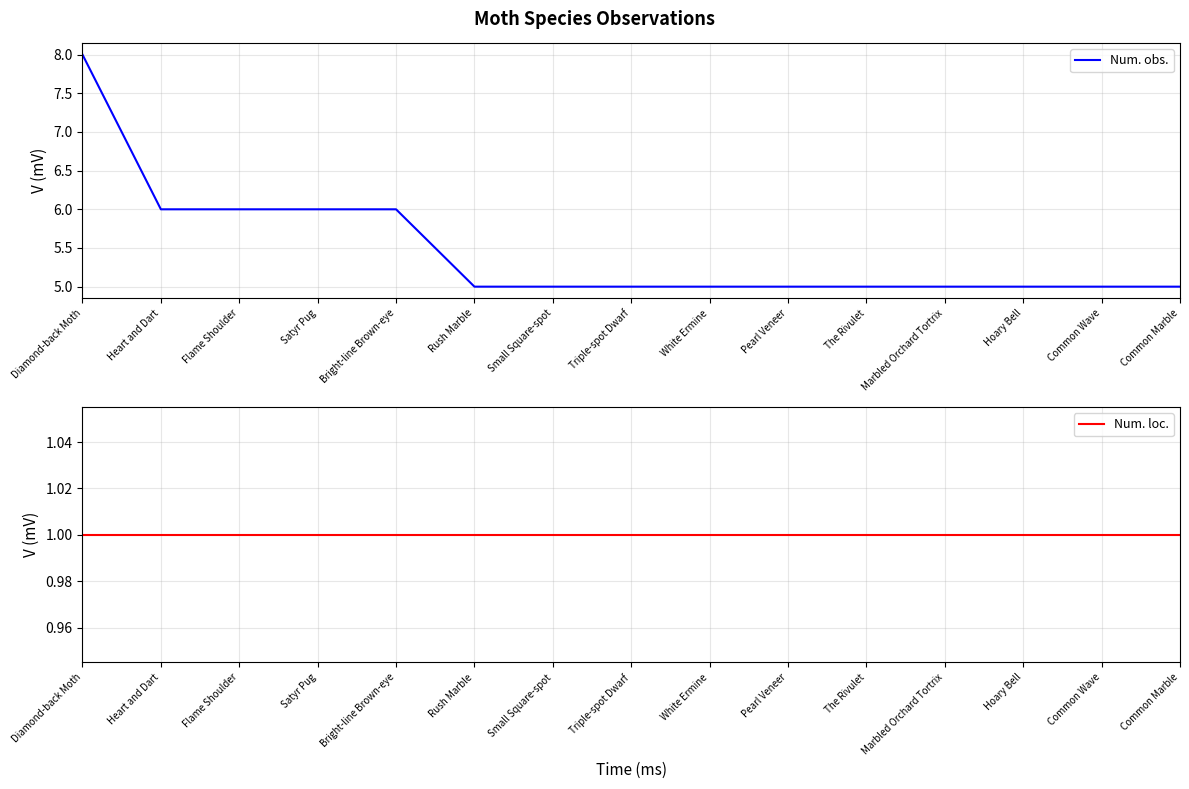

What is the value of the Num. loc. point at the 11th from the left?

1